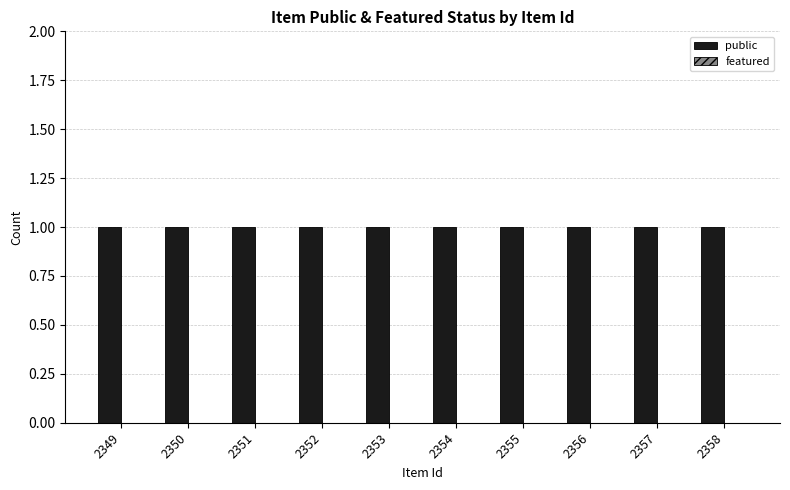

What are all the series names shown in the legend?

public, featured